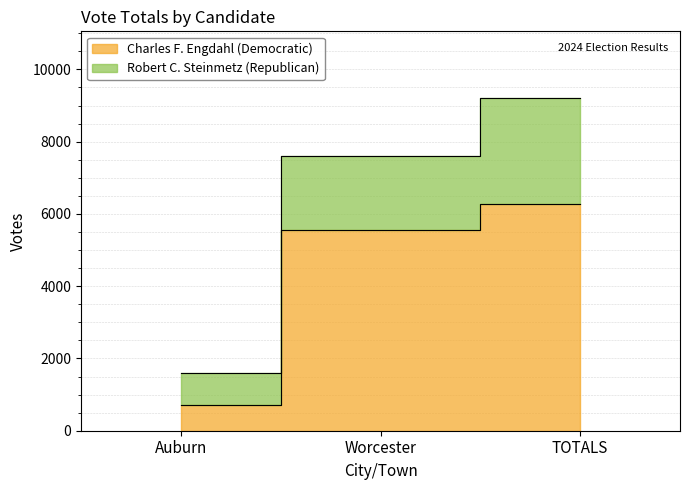

Read the value at TOTALS, to the nearest 50.

6300